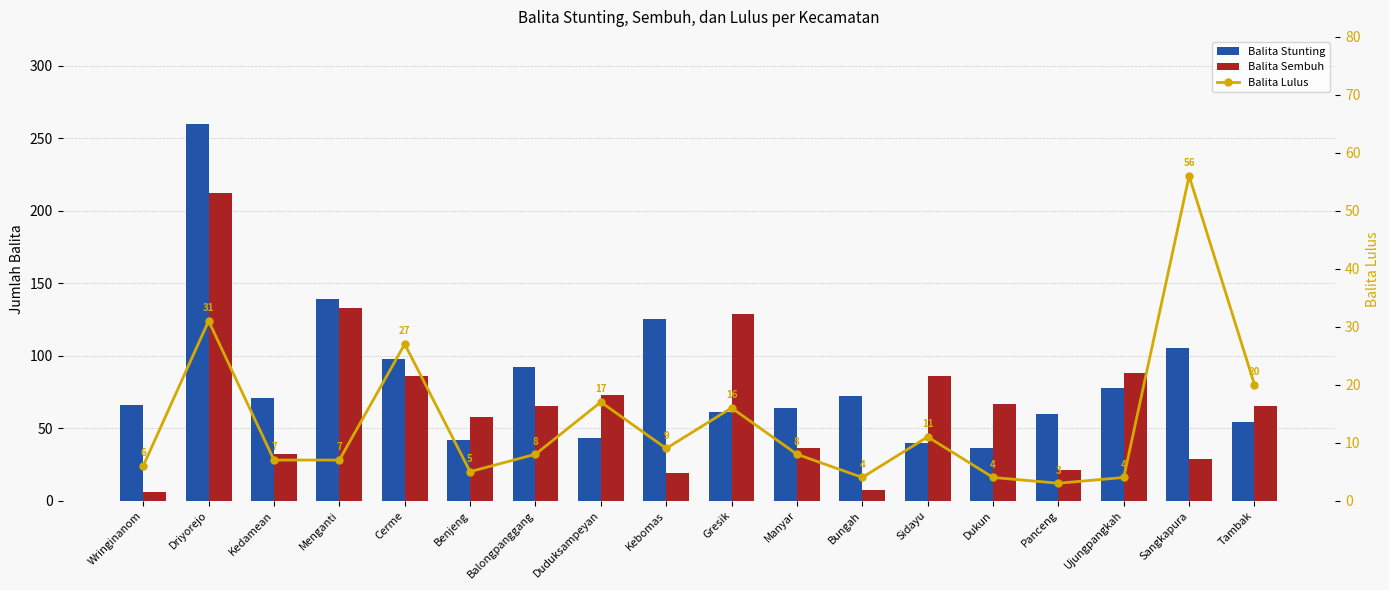

What is the lowest value of the Balita Sembuh series?

6